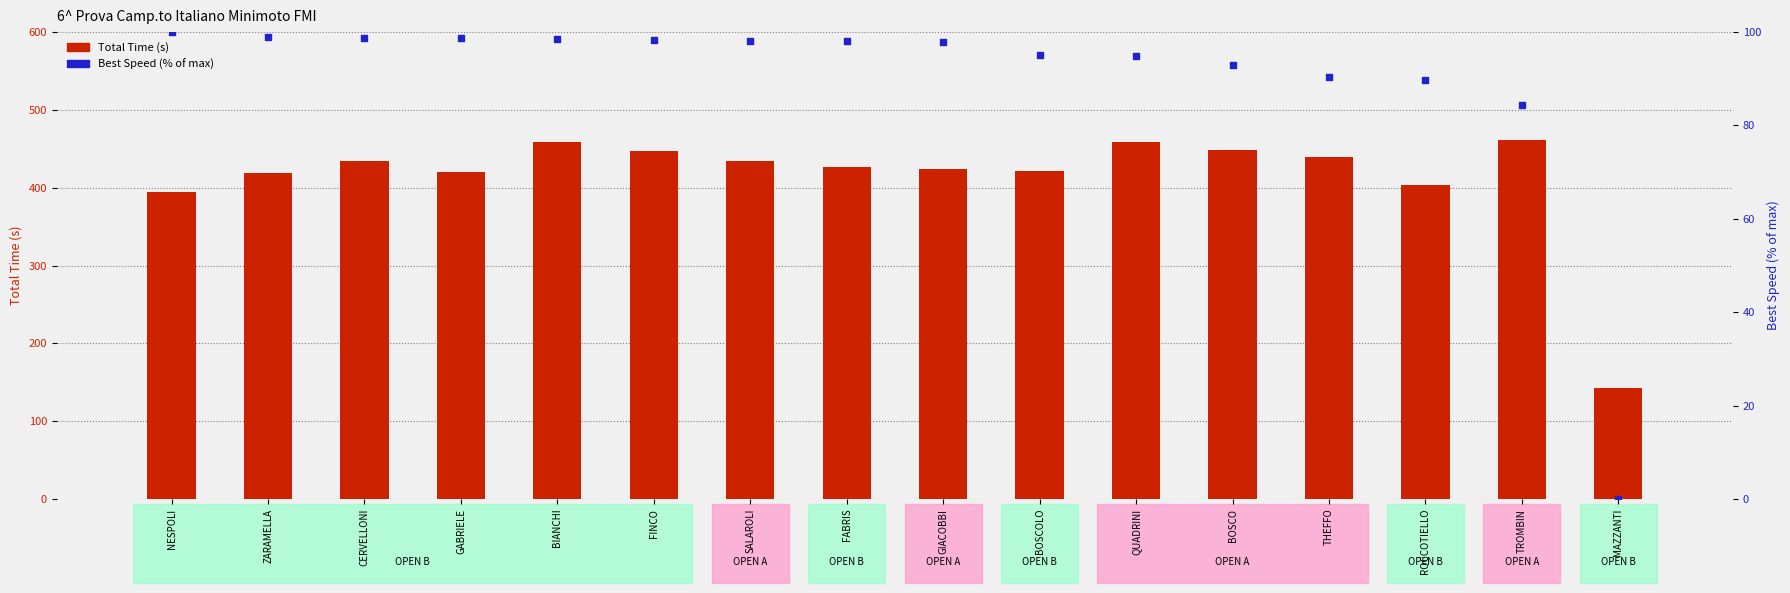

At how many categories does at least one series exceed 224?

15